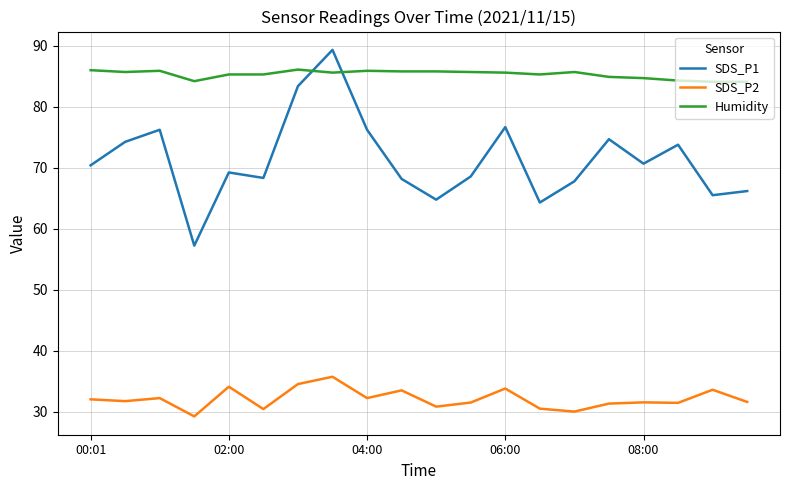

What is the difference between the maximum and minimum values in the SDS_P2 series?

6.5